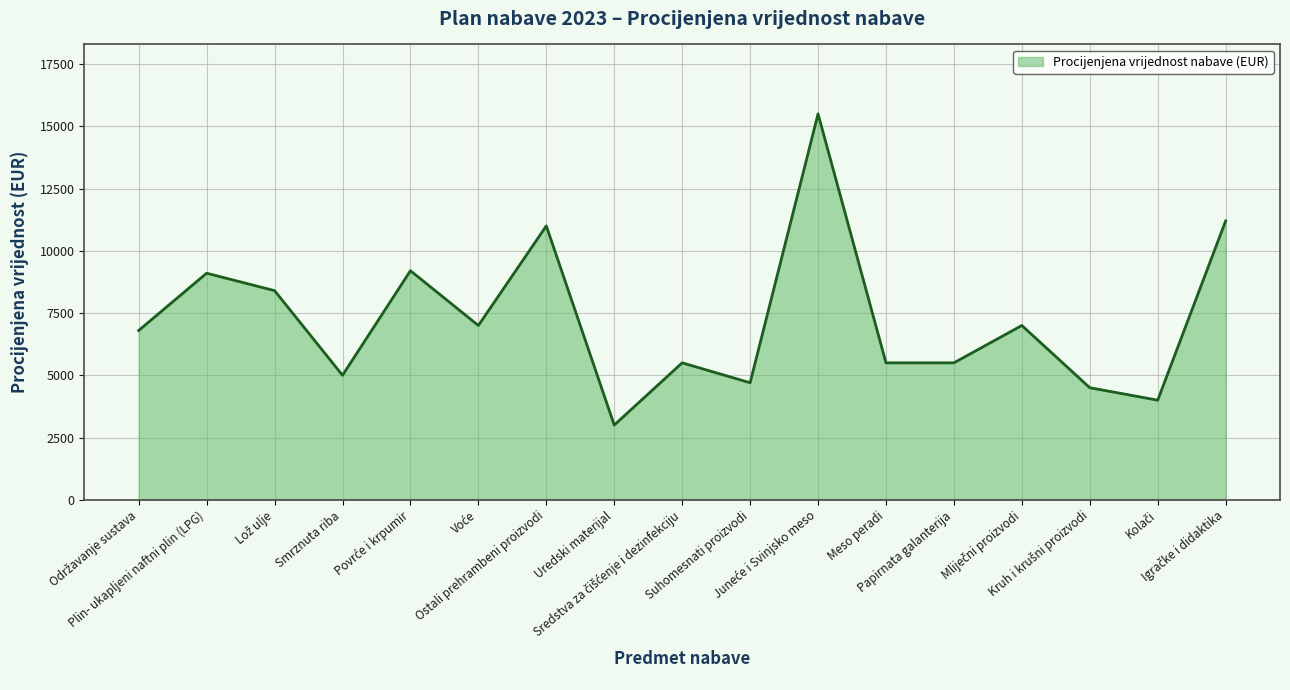

What is the smallest value displayed?

3000